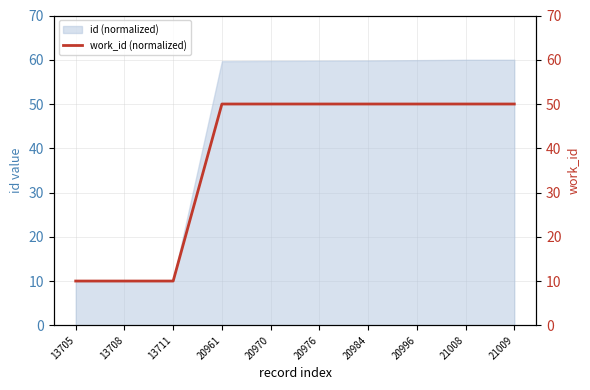

Reading left to right, list all the values displayed in this chart.

10	10	10	50	50	50	50	50	50	50